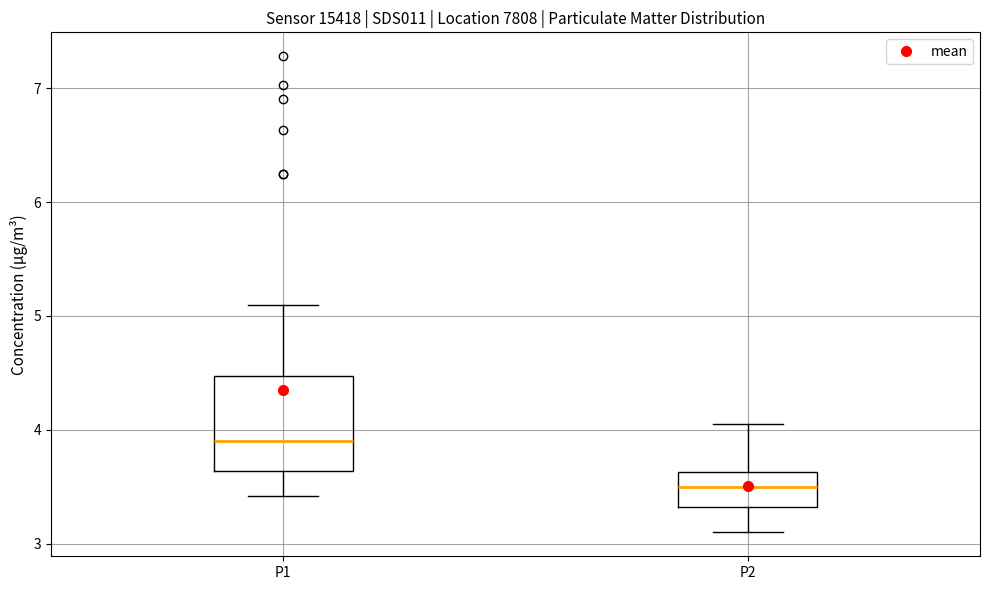

Where does the lower whisker of the box for P1 end on the y-axis? The values are not printed on the chart, so give them approximately, as read against the axis.

3.4